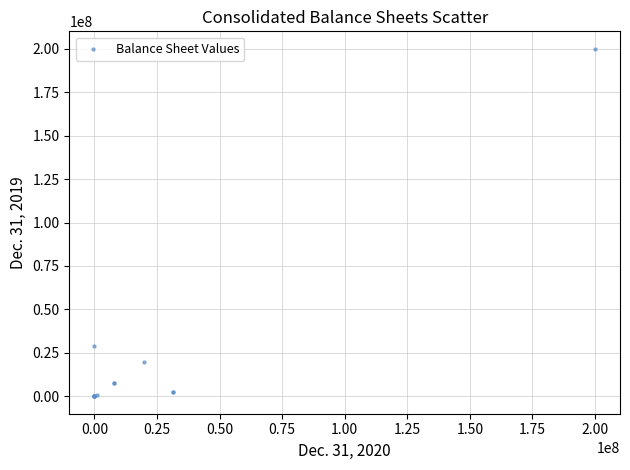

What Y value in the scatter plot is closest to 100000000?

29088452.0